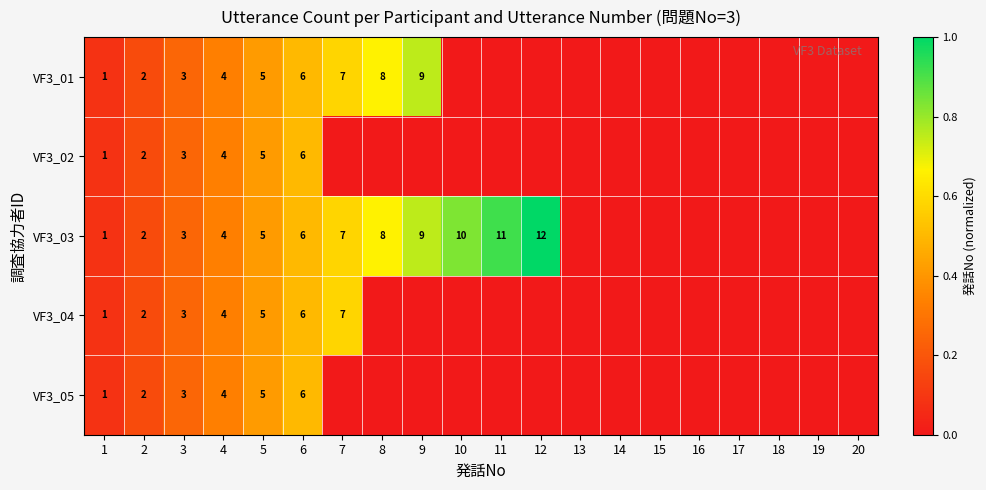

What is the sum of the VF3_04 values at 6 and 3?

9